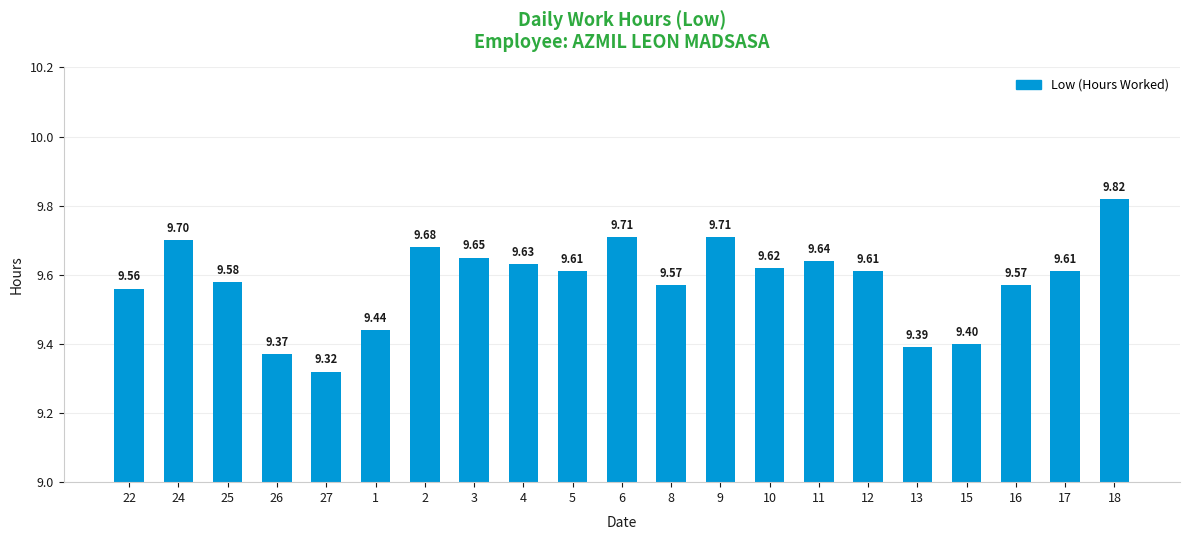

Reading left to right, list all the values displayed in this chart.

9.6	9.7	9.6	9.4	9.3	9.4	9.7	9.7	9.6	9.6	9.7	9.6	9.7	9.6	9.6	9.6	9.4	9.4	9.6	9.6	9.8